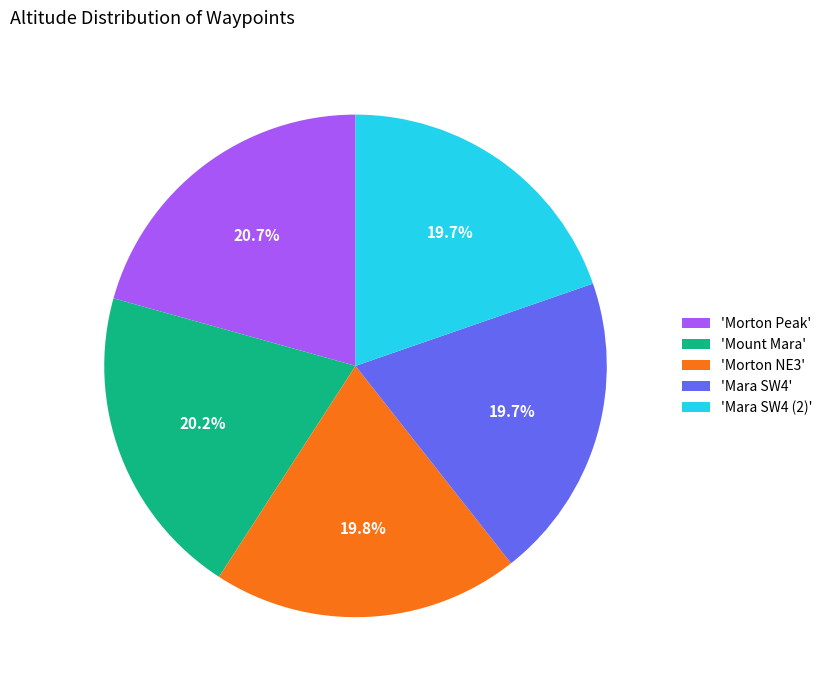

Is there a majority slice in this chart?

No